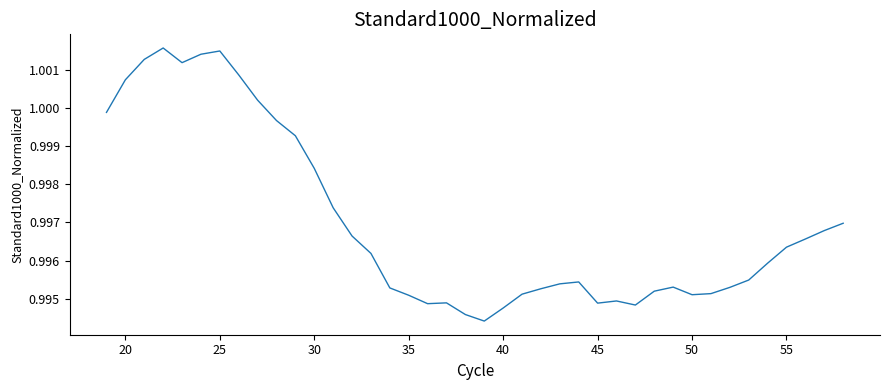

Does the chart display data point markers on the line(s)?

No